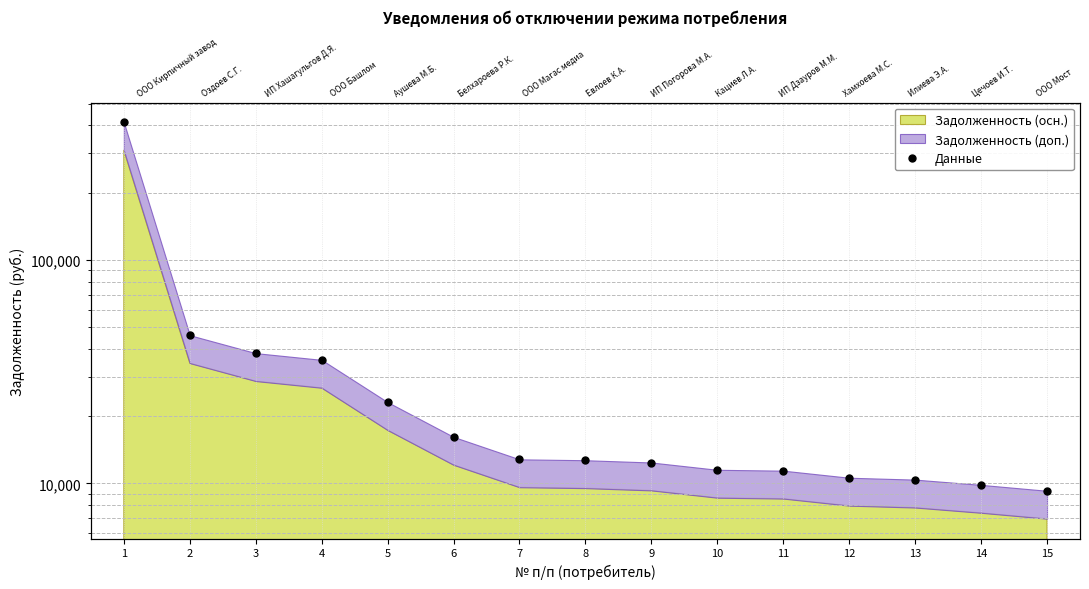

Rank the categories by value from lowest to highest.

15, 14, 13, 12, 11, 10, 9, 8, 7, 6, 5, 4, 3, 2, 1